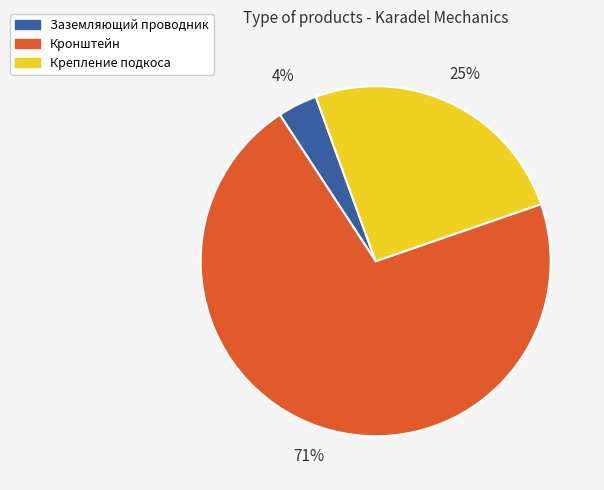

True or false: Крепление подкоса accounts for 32% of the total.

False